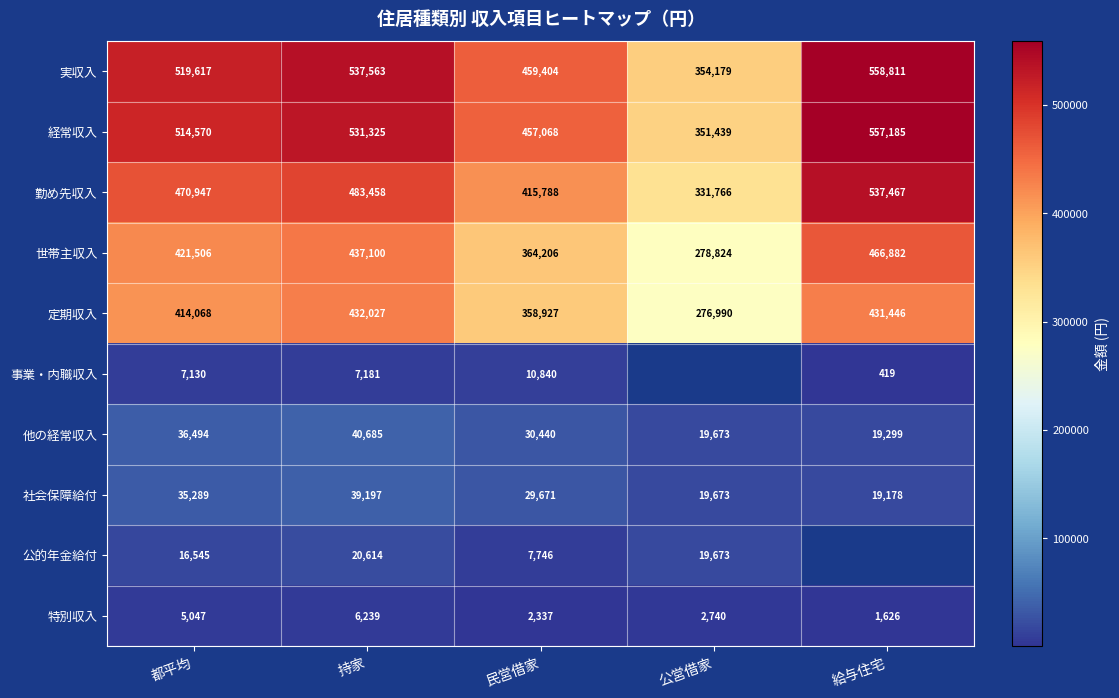

What is the difference between the 定期収入 values at 給与住宅 and 持家?

581